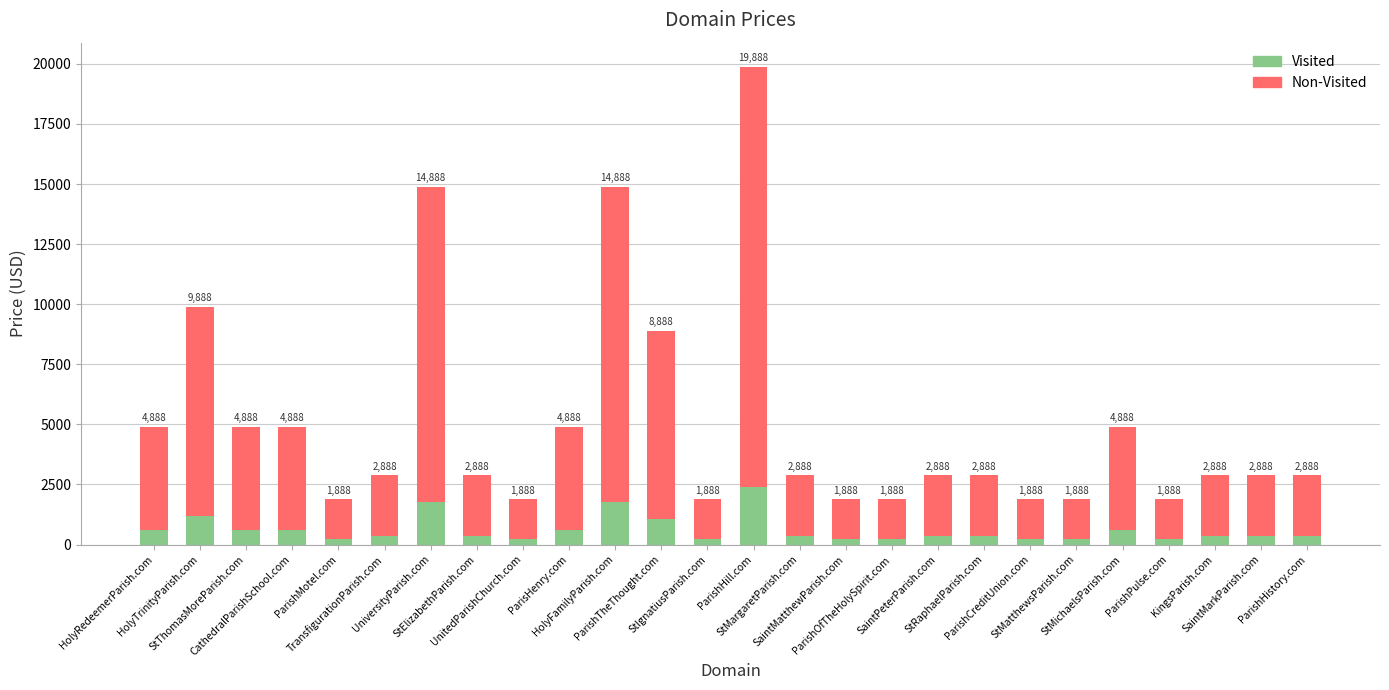

Rank the series by their average value, from lowest to highest.

Visited, Non-Visited